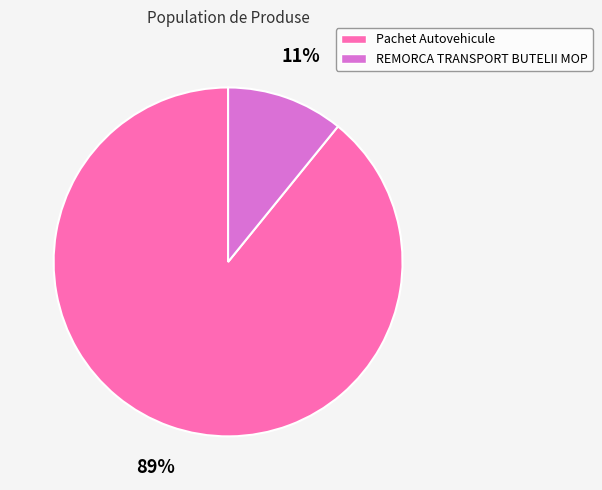

Is there a majority slice in this chart?

Yes